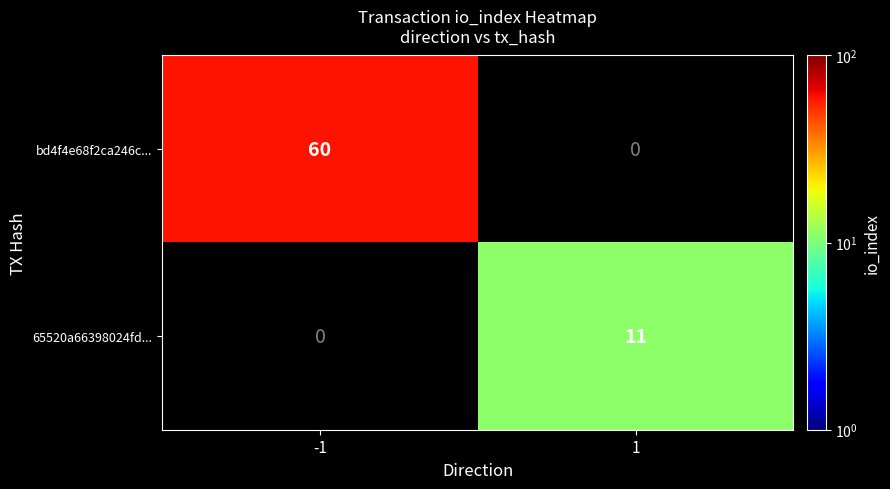

What is the sum of all bd4f4e68f2ca246c... values?

60